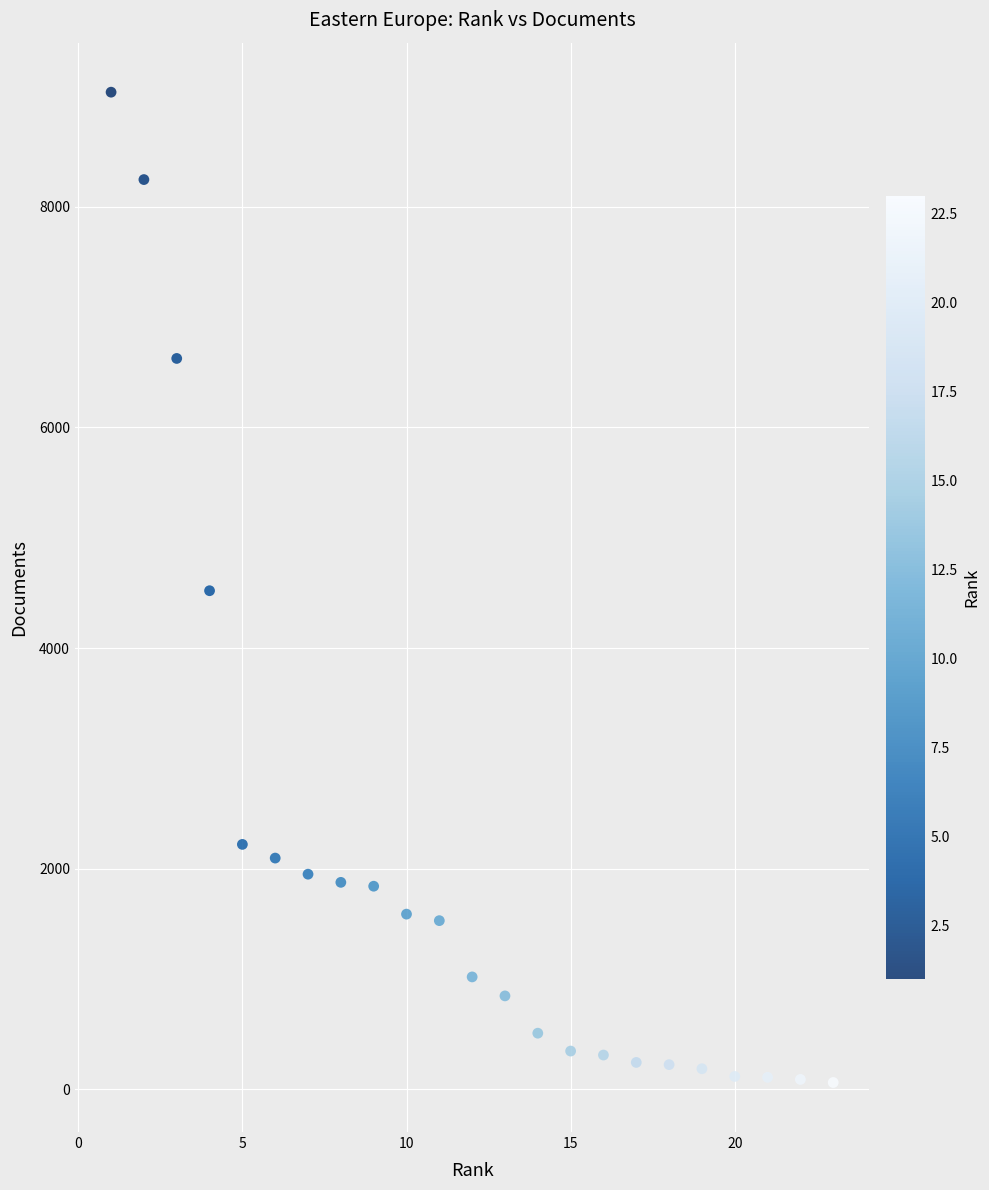

What is the range of X values (max minus min)?

22